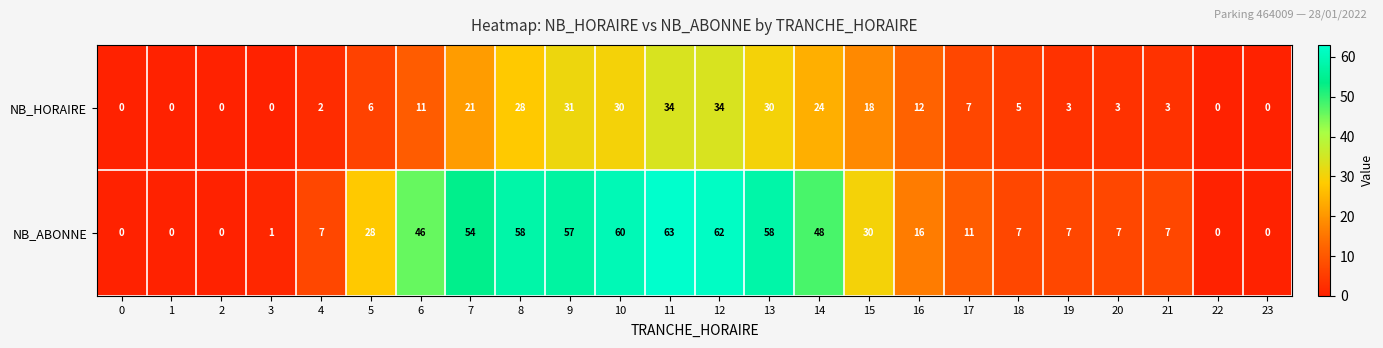

Which series changed the most between 20 and 22?

NB_ABONNE